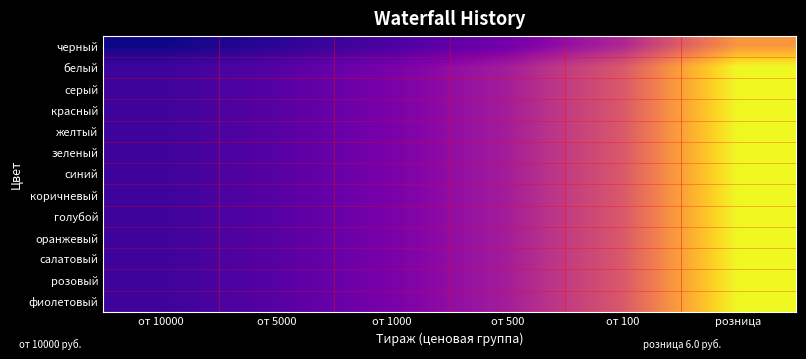

What is the spread (max minus min) of values at от 500?

0.6